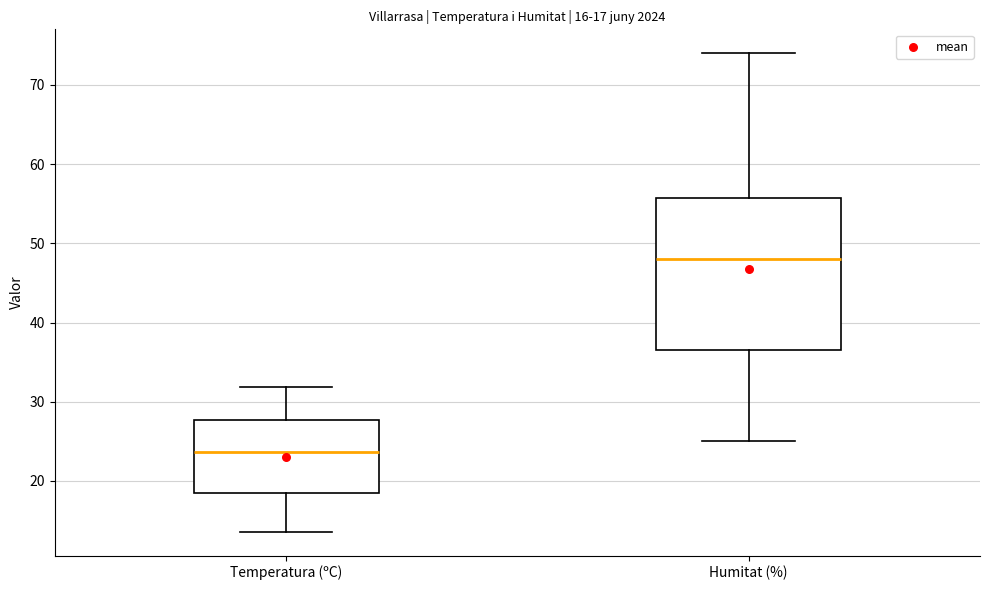

Which box is the tallest, from its lower edge to its upper edge?

Humitat (%)